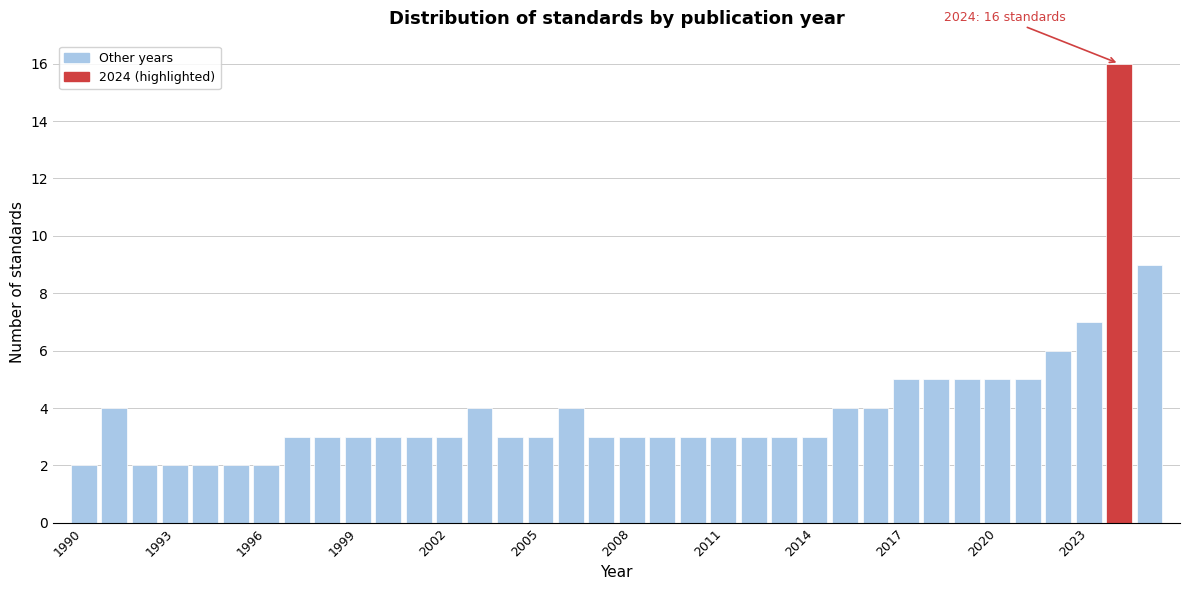

Around what value on the x-axis is the tallest bar? Give the approximate position of its centre, as read against the axis.

2024.0